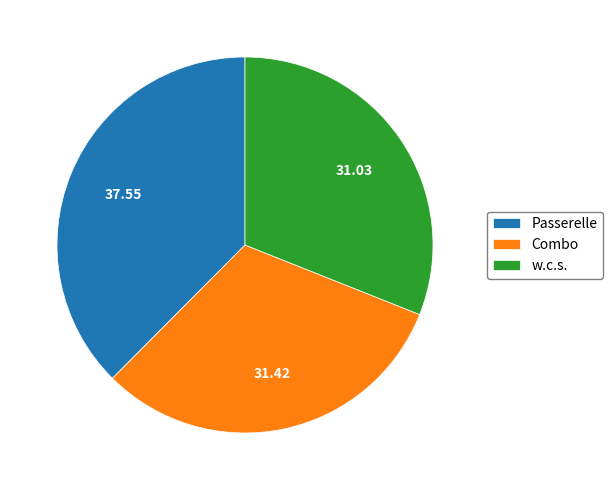

Does Passerelle account for over 50% of the chart?

No